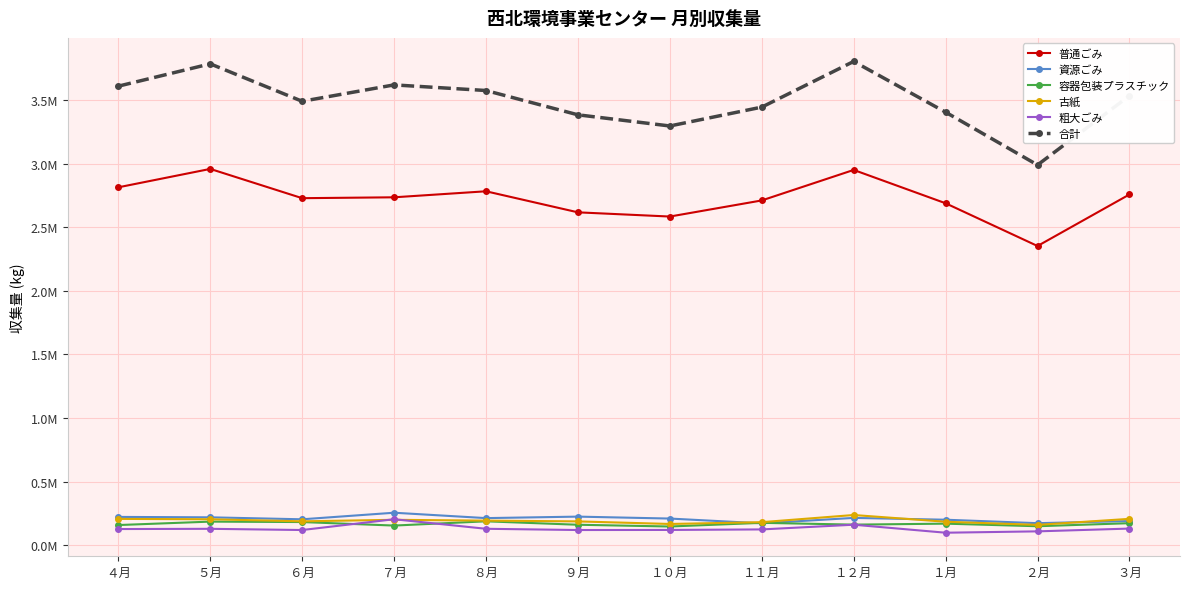

Which series has the largest total across all categories?

合計